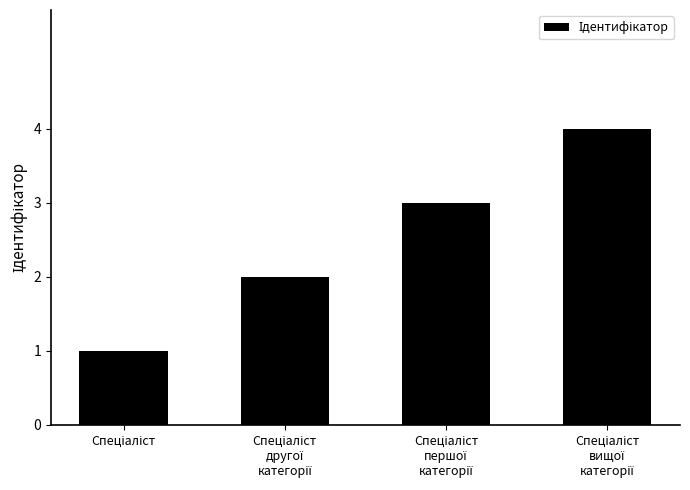

What is the greatest value displayed?

4